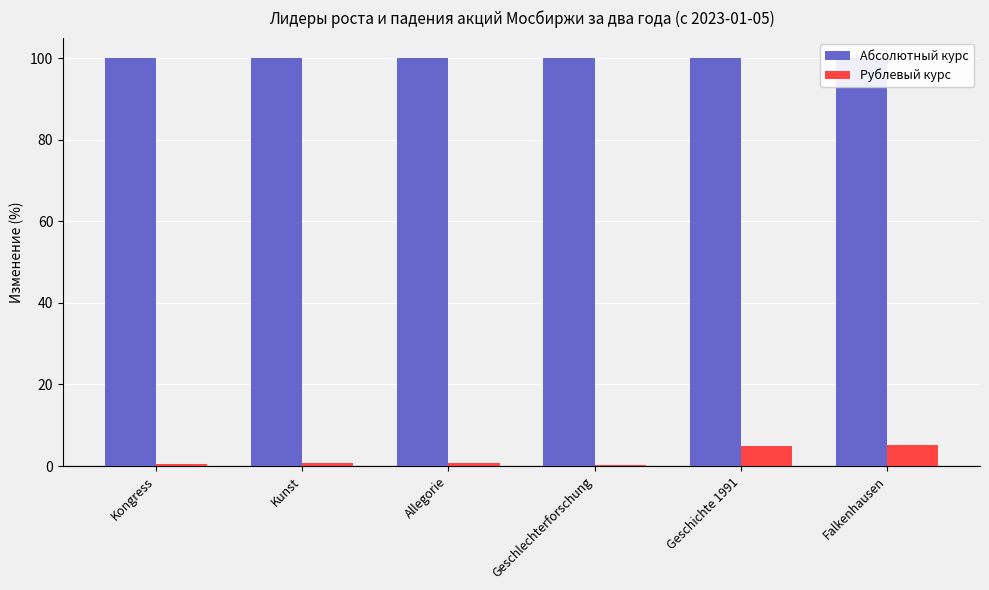

Is the value of Рублевый курс at Geschichte 1991 greater than the value of Абсолютный курс at Kunst?

No